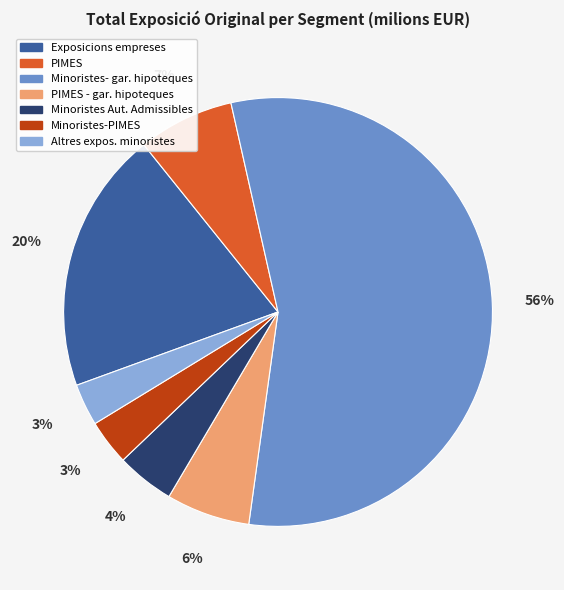

Which has a higher value, Minoristes Aut. Admissibles or PIMES?

PIMES